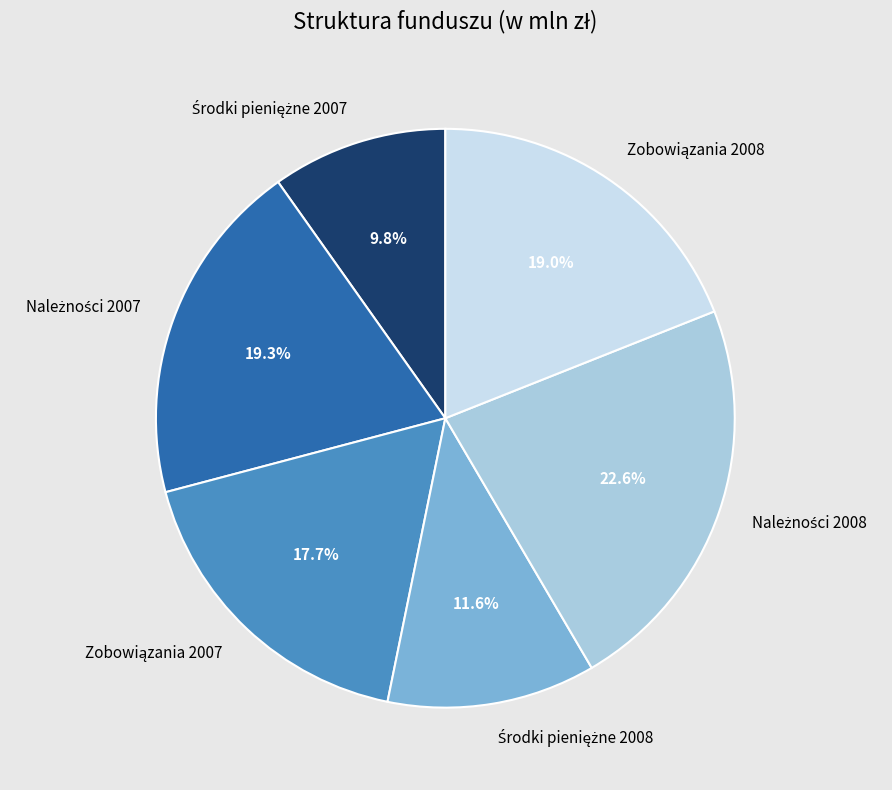

Does any single category account for the majority?

No